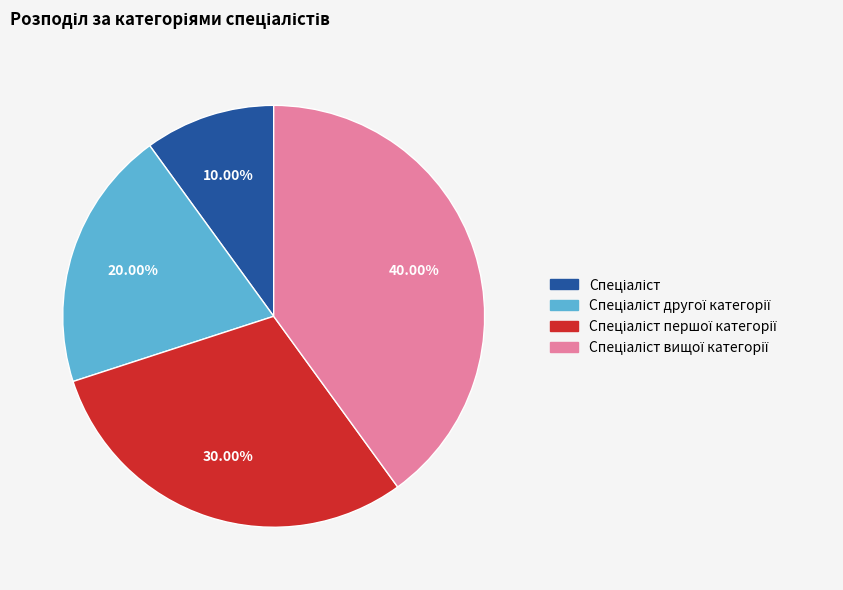

Is there any slice that represents more than half of the pie?

No